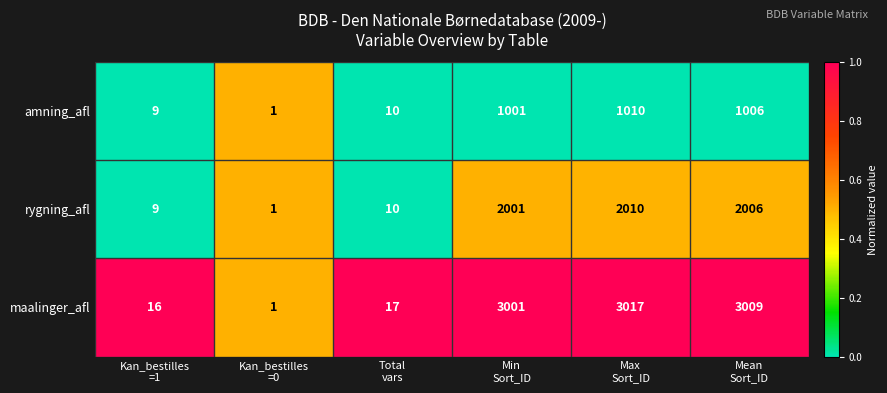

At how many categories does at least one series exceed 2250?

3